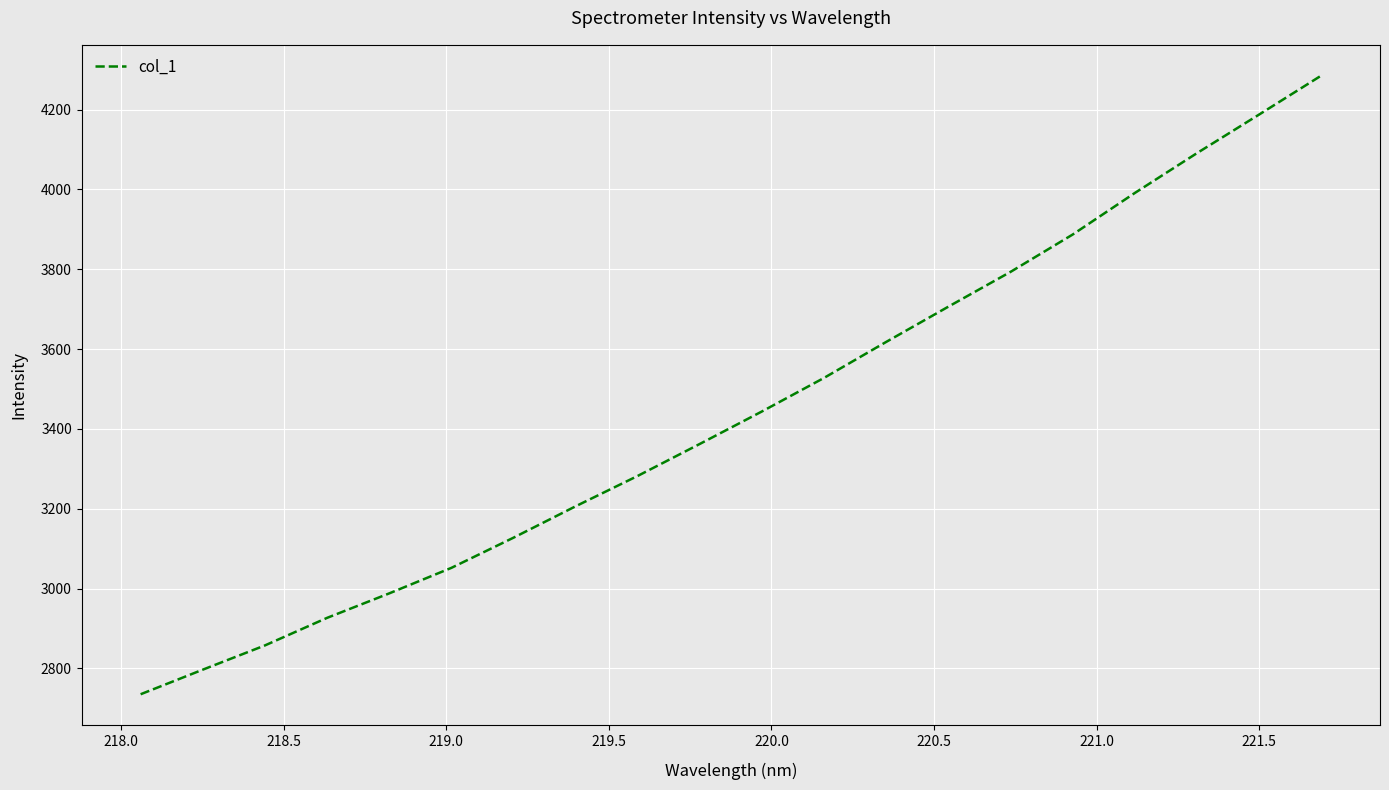

How many lines are shown in the chart?

1